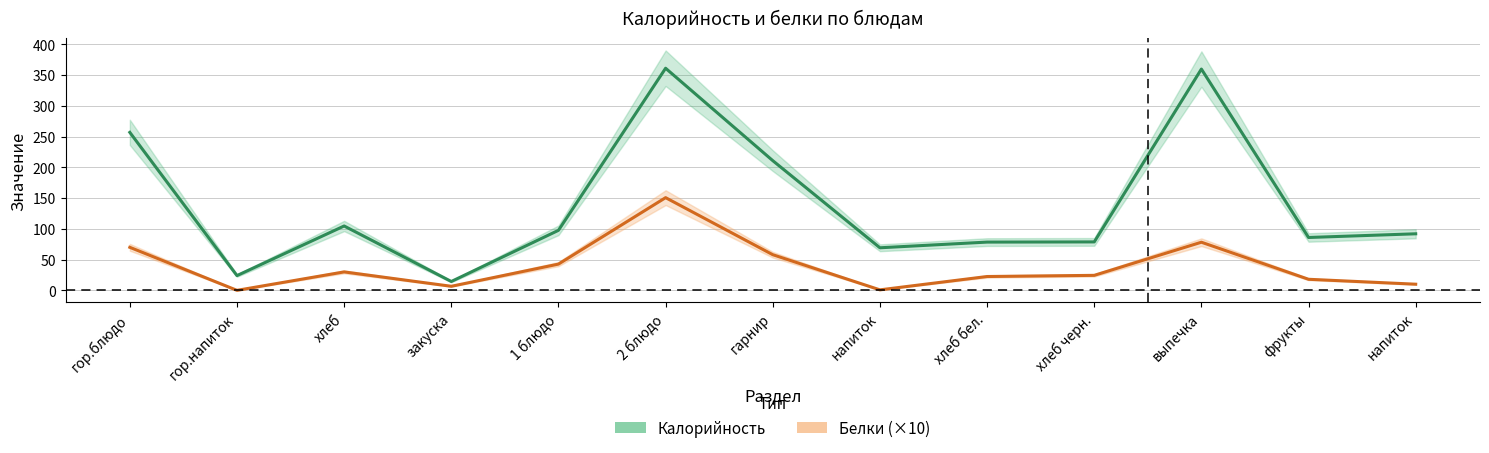

The value of Белки (×10) at 1 блюдо is 42.7. True or false?

True